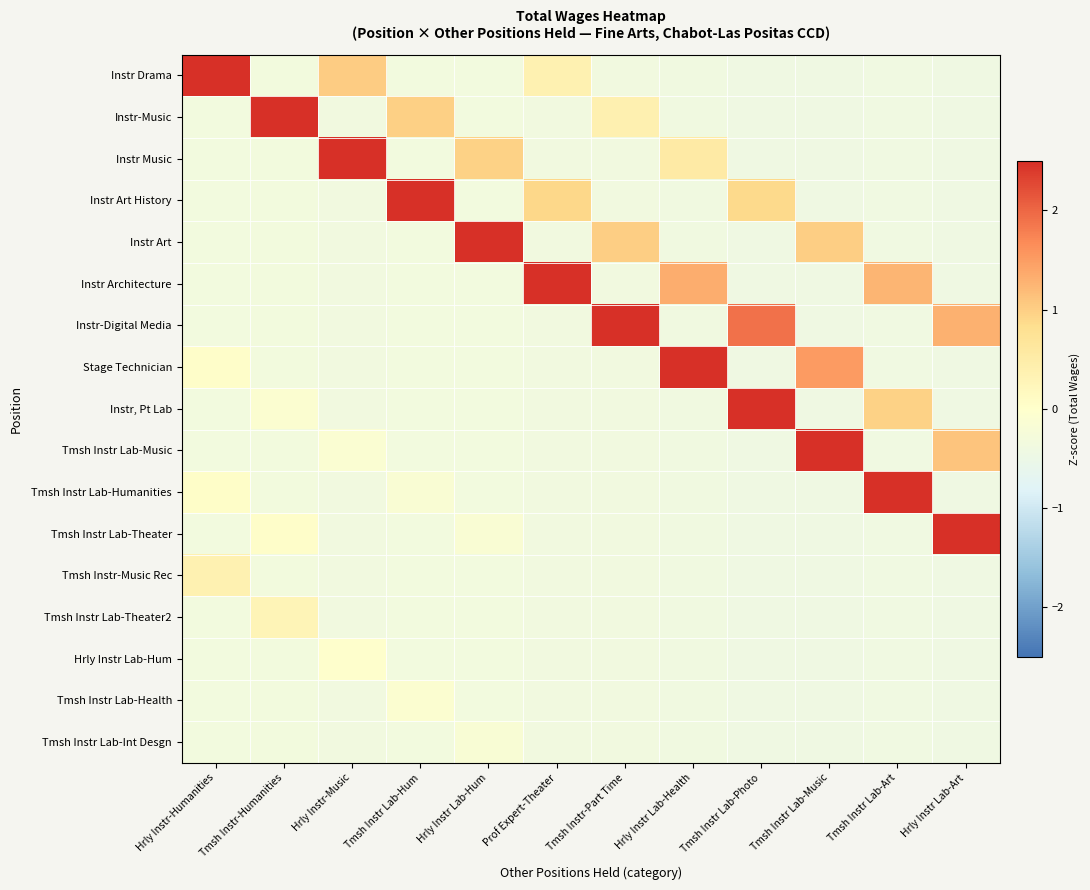

At Tmsh Instr-Humanities, list the series in order from largest to smallest.

Instr-Music, Tmsh Instr Lab-Theater2, Tmsh Instr Lab-Theater, Instr, Pt Lab, Instr Drama, Instr Music, Instr Art History, Instr Art, Instr Architecture, Instr-Digital Media, Stage Technician, Tmsh Instr Lab-Music, Tmsh Instr Lab-Humanities, Tmsh Instr-Music Rec, Hrly Instr Lab-Hum, Tmsh Instr Lab-Health, Tmsh Instr Lab-Int Desgn